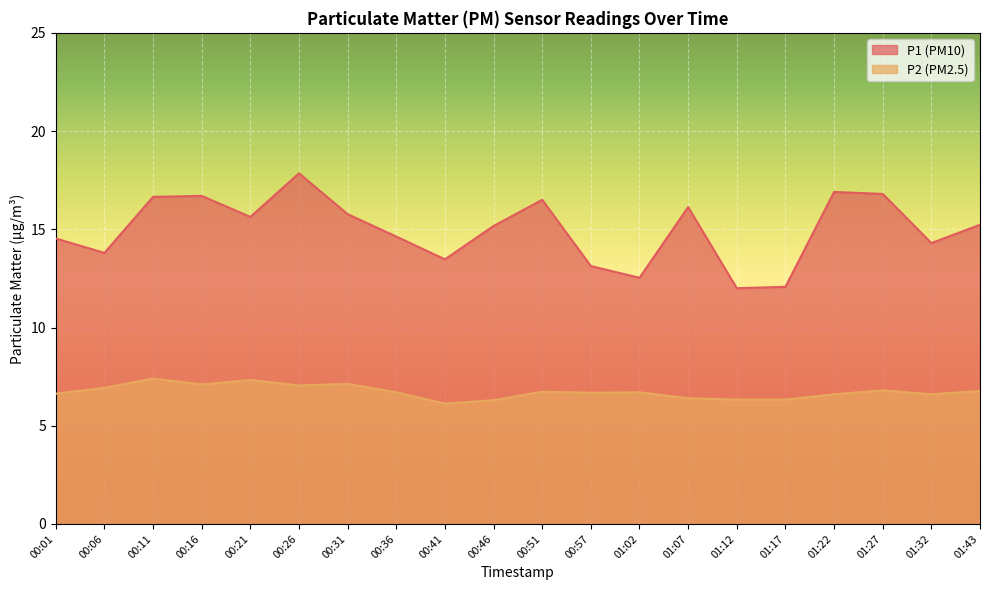

Reading left to right, transcribe all the data shown in this chart.

P1: 14.5	13.8	16.6	16.7	15.6	17.9	15.8	14.6	13.5	15.2	16.5	13.1	12.5	16.1	12.0	12.1	16.9	16.8	14.3	15.2
P2: 6.6	6.9	7.4	7.1	7.3	7.0	7.1	6.7	6.1	6.3	6.7	6.7	6.7	6.4	6.3	6.3	6.6	6.8	6.6	6.8